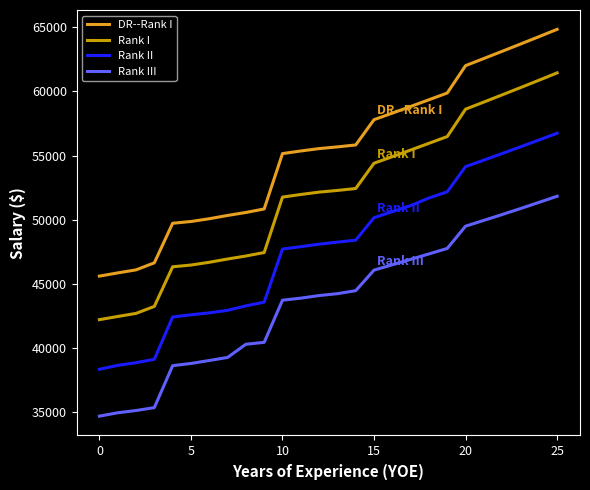

Rank the series by their maximum value, from highest to lowest.

DR--Rank I, Rank I, Rank II, Rank III